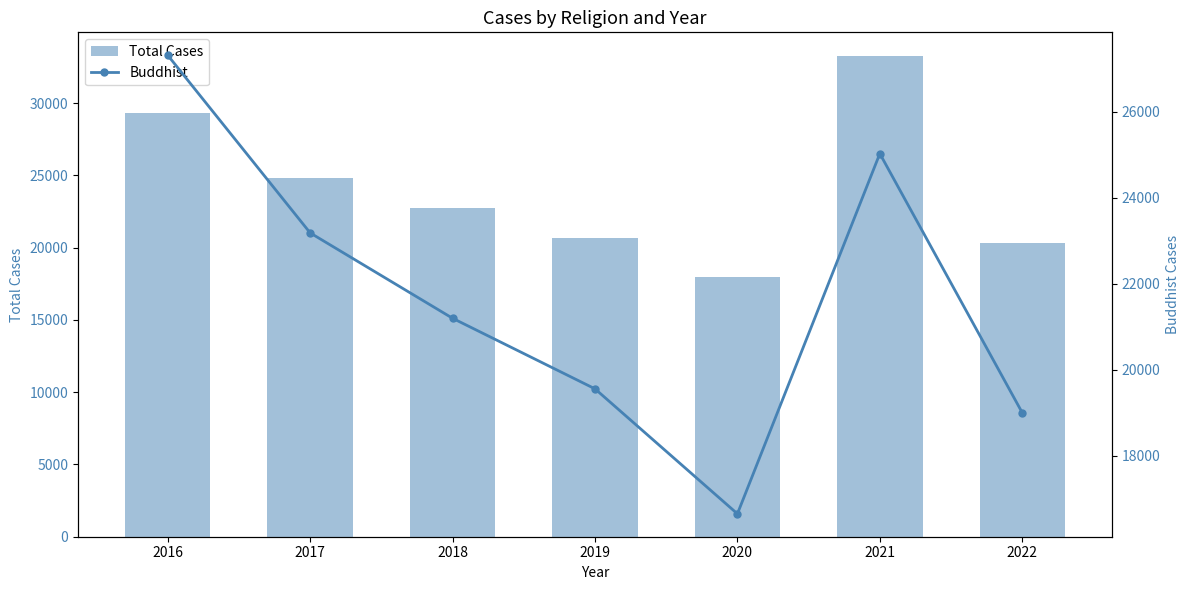

At which label does Total Cases first exceed 22708?

2016